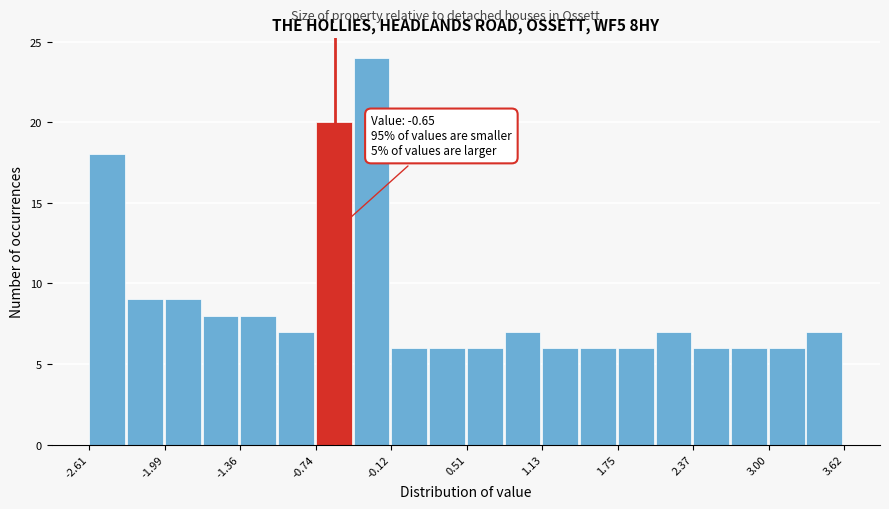

Read against the x-axis, roughly where is the centre of the tallest bar?

-0.3